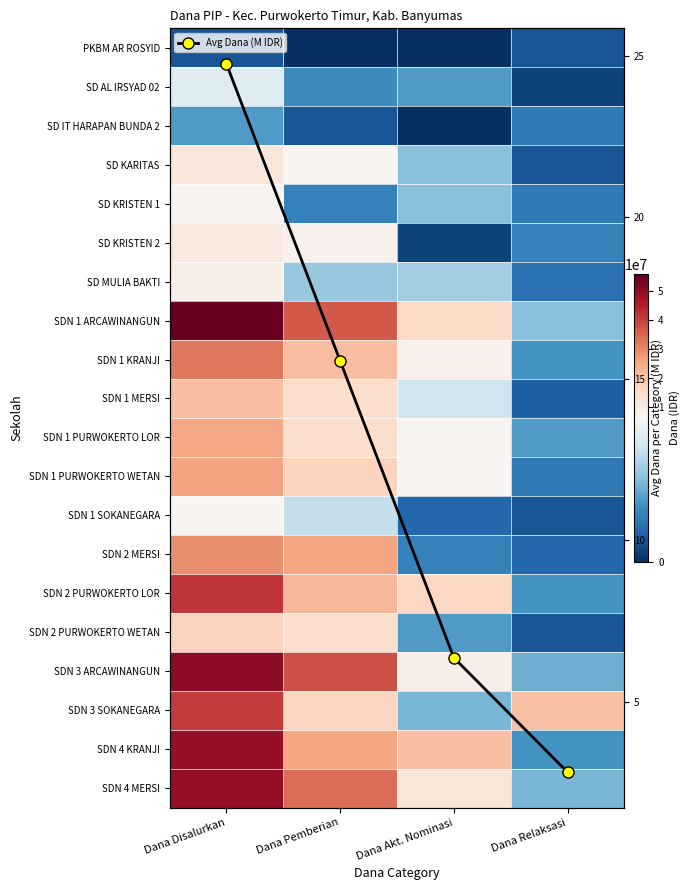

What is the approximate value of SD AL IRSYAD 02 at Dana Relaksasi?

450000.0